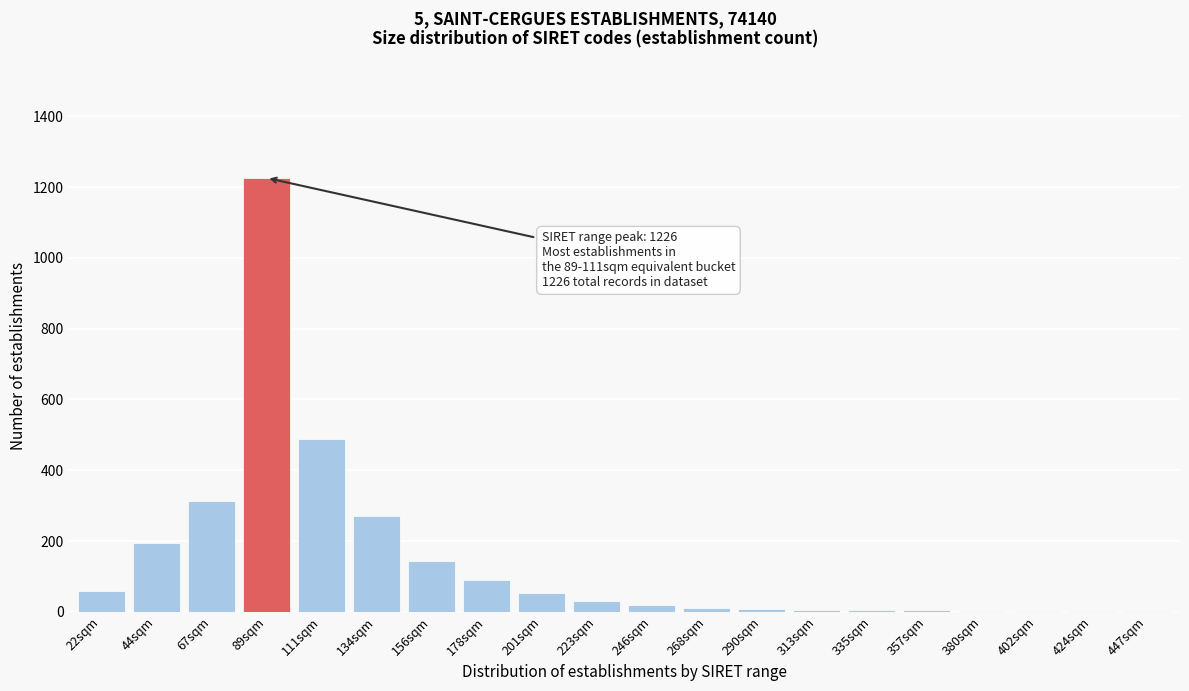

Is it true that the value at 156sqm is 143?

True